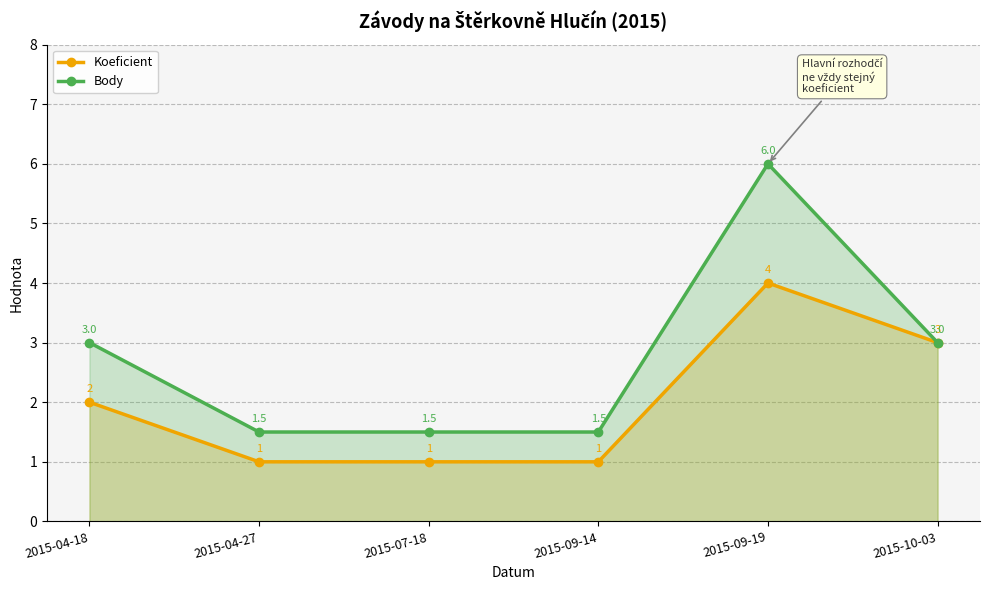

Reading left to right, list all the values displayed in this chart.

Koeficient: 2.0	1.0	1.0	1.0	4.0	3.0
Body: 3.0	1.5	1.5	1.5	6.0	3.0